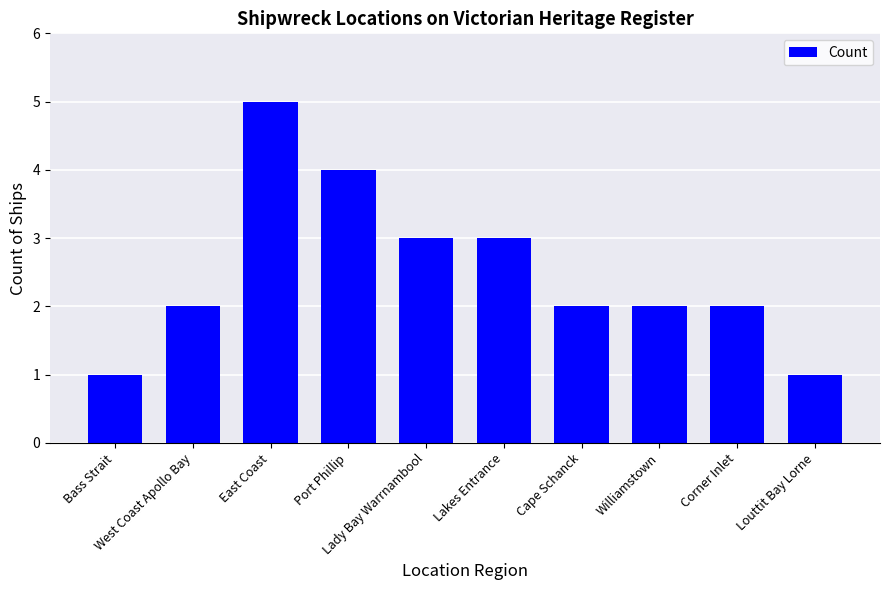

What is the label of the 4th bar from the left?

Port Phillip